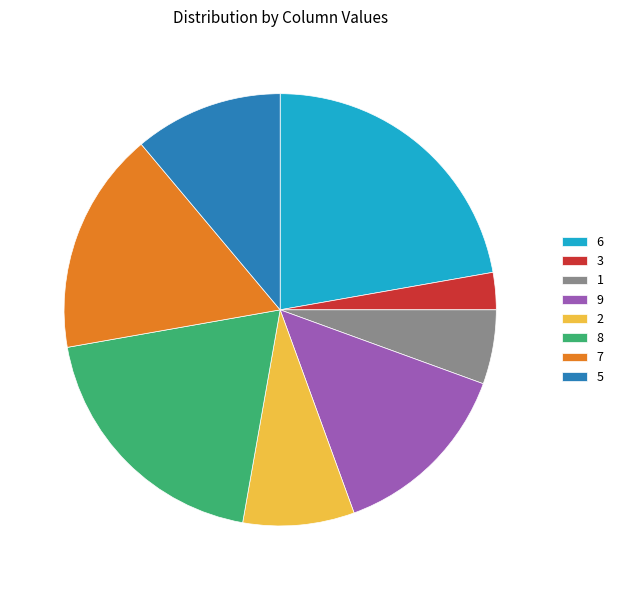

Do 6 and 8 together represent more than half of the pie?

No